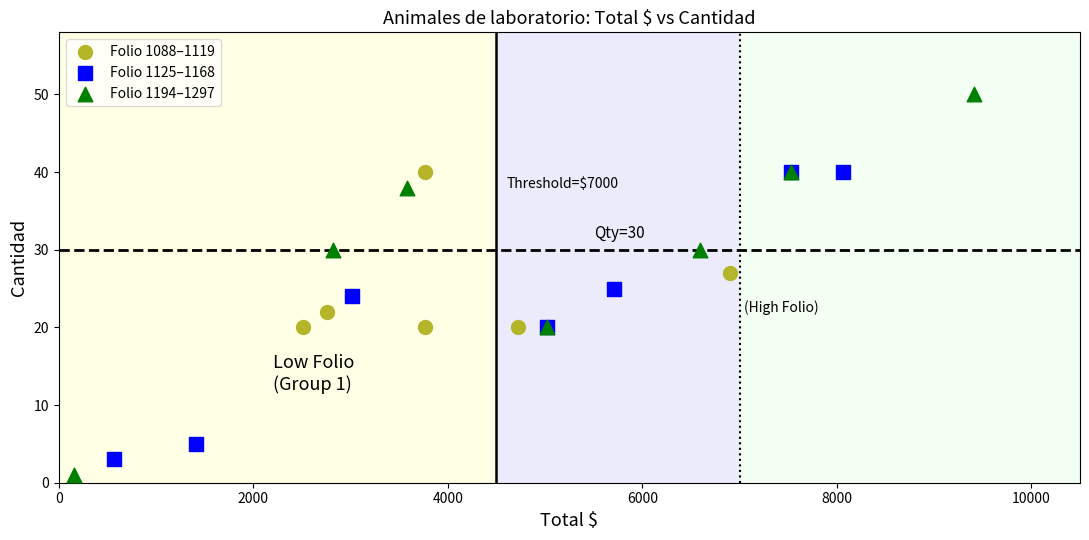

Which series has the largest Y range (max minus min)?

Folio 1194–1297